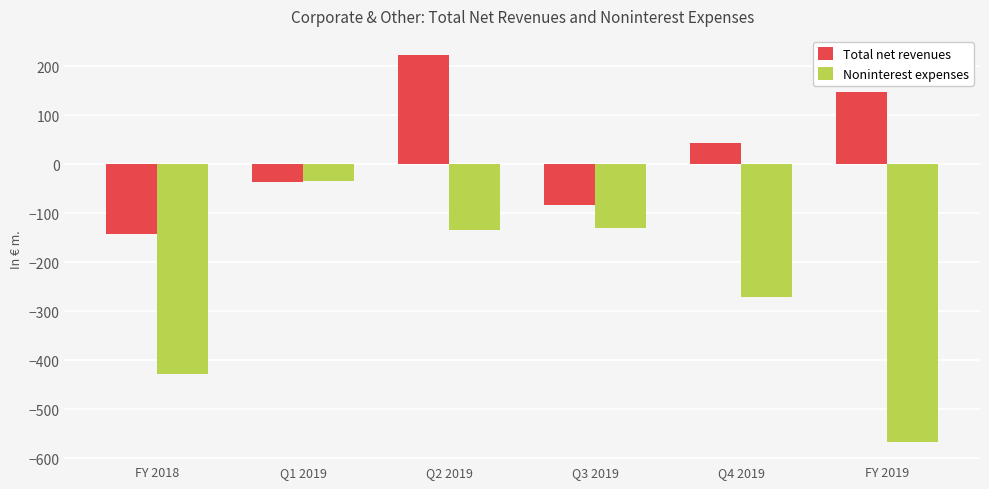

Where does the Total net revenues series first go above 43?

Q2 2019